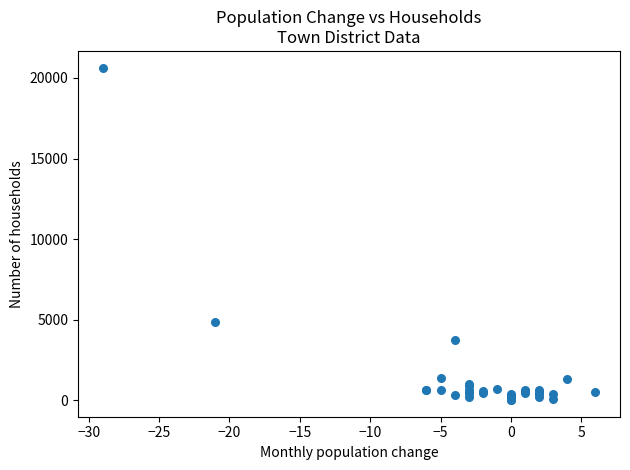

What Y value in the scatter plot is closest to 10326?

4867